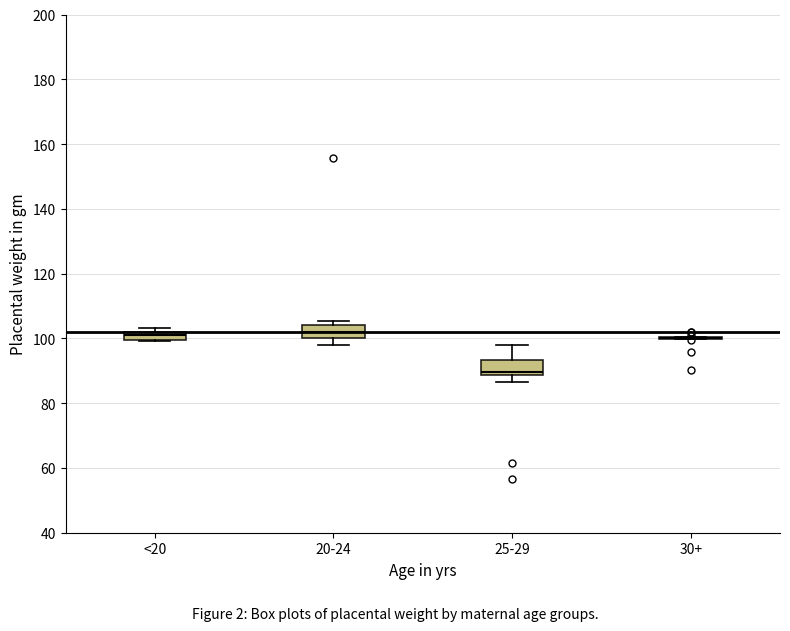

Where is the upper edge of the box for <20 on the y-axis? The values are not printed on the chart, so give them approximately, as read against the axis.

102